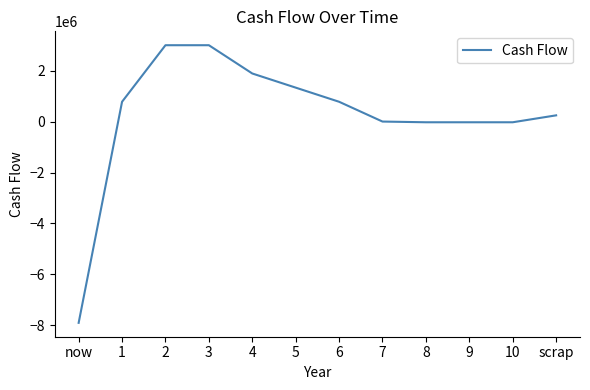

True or false: the data shows 402029 at 5.

False